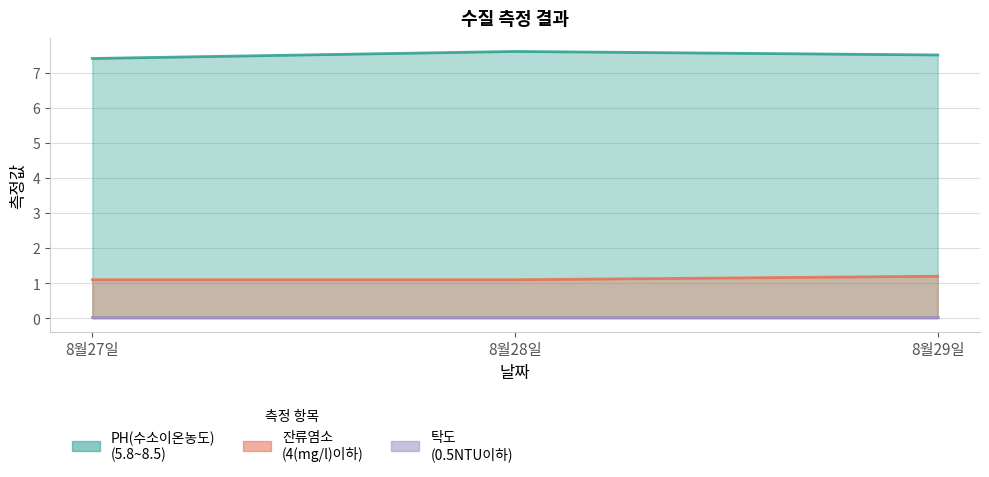

The value of PH(수소이온농도)
(5.8~8.5) at 8월28일 is 7.6. True or false?

True